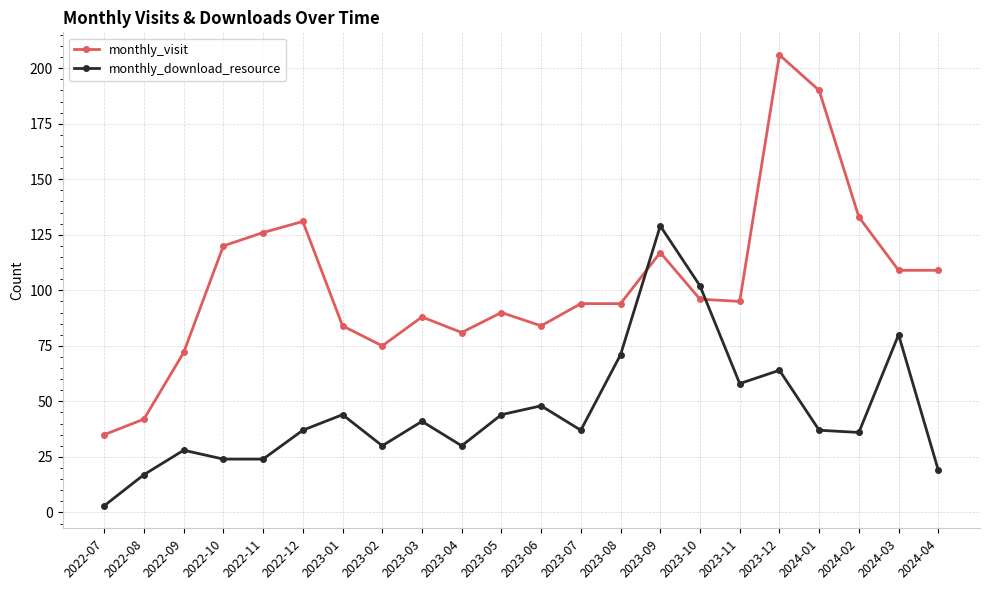

Which series has the largest range (max minus min)?

monthly_visit